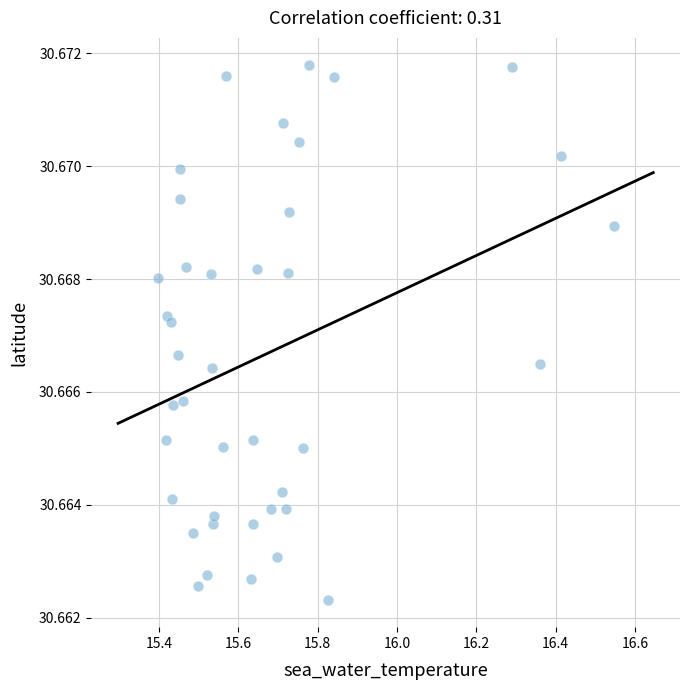

What is the range of X values (max minus min)?

1.1